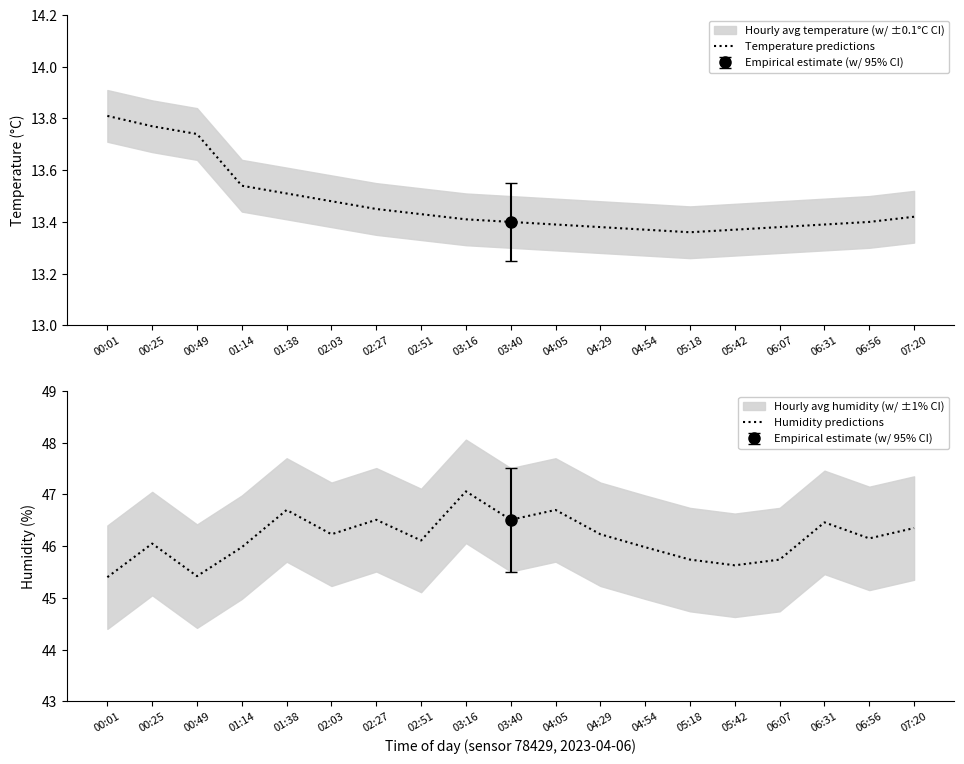

What is the label of the 15th point from the right?

01:38